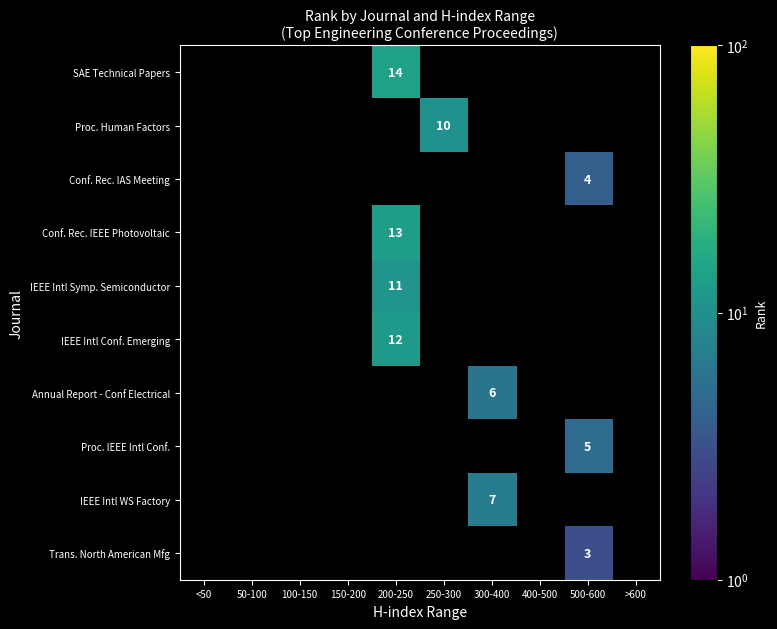

Is it true that Conf. Rec. IEEE Photovoltaic equals 13 at 200-250?

True